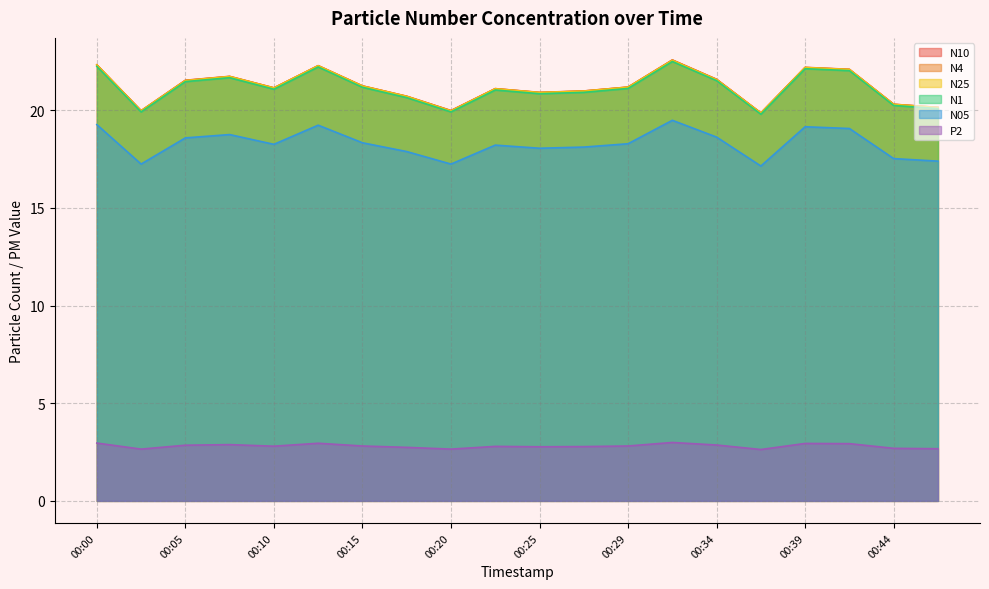

What is the difference between the highest and lowest values at 00:17?

18.0